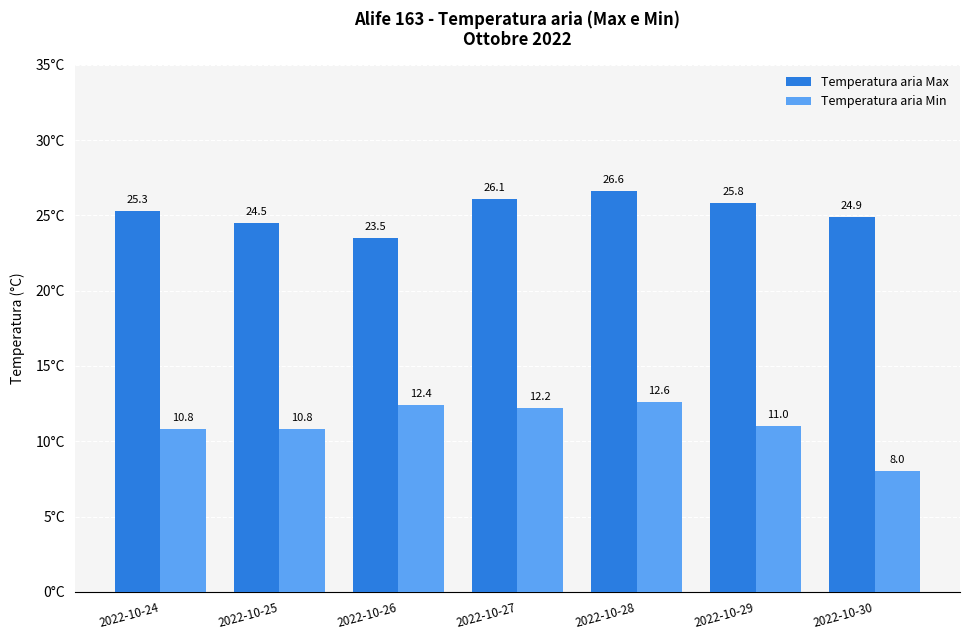

What is the value of the Temperatura aria Min bar at the 4th from the left?

12.2